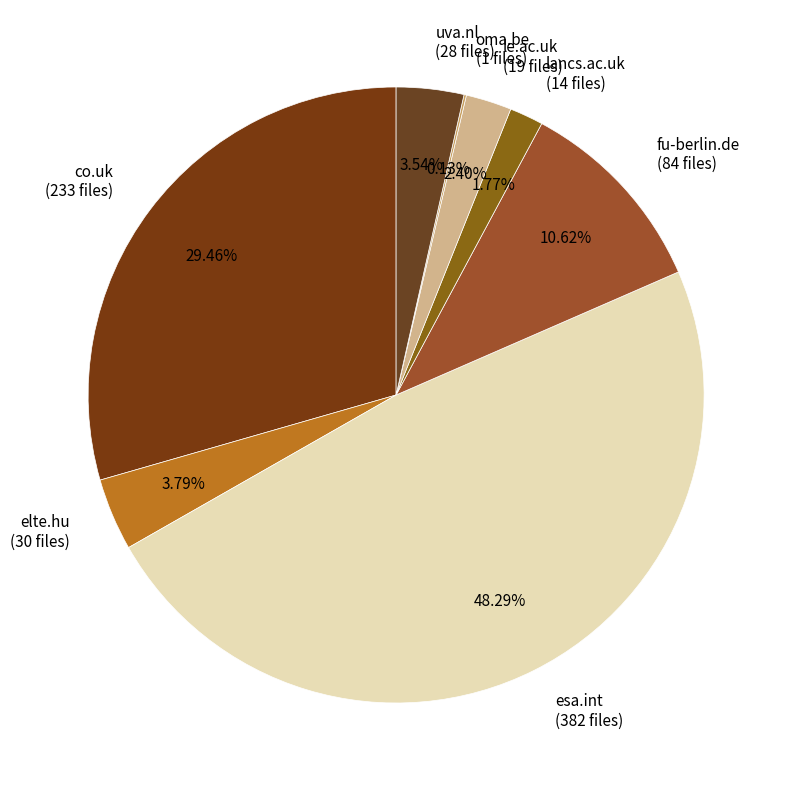

Which category has the biggest portion of the pie?

esa.int